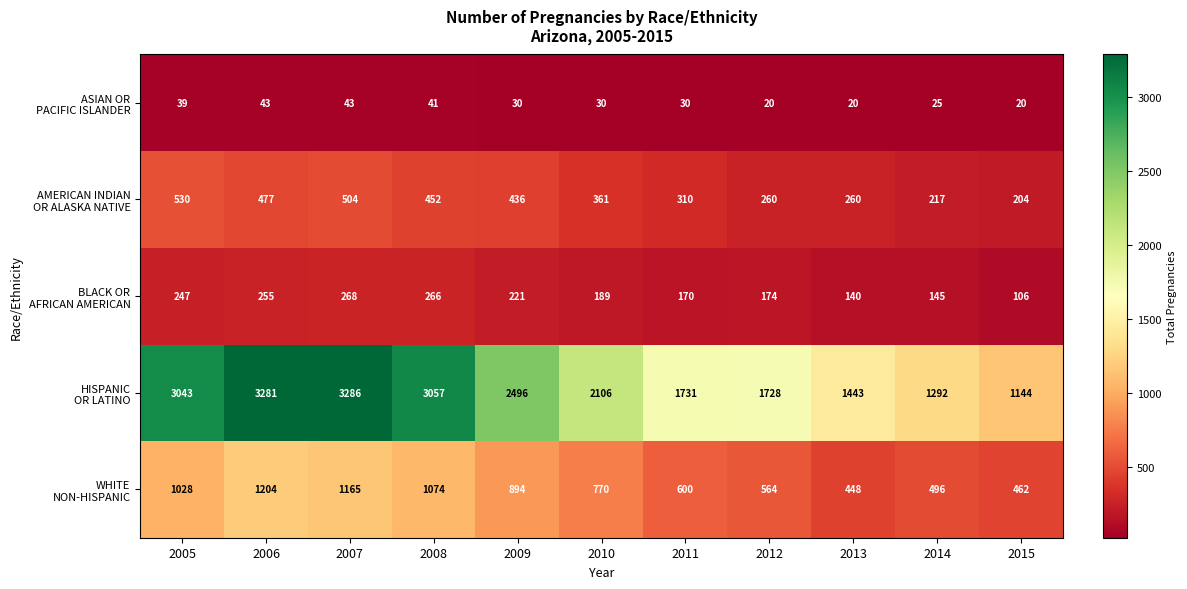

What is the smallest value displayed?

20